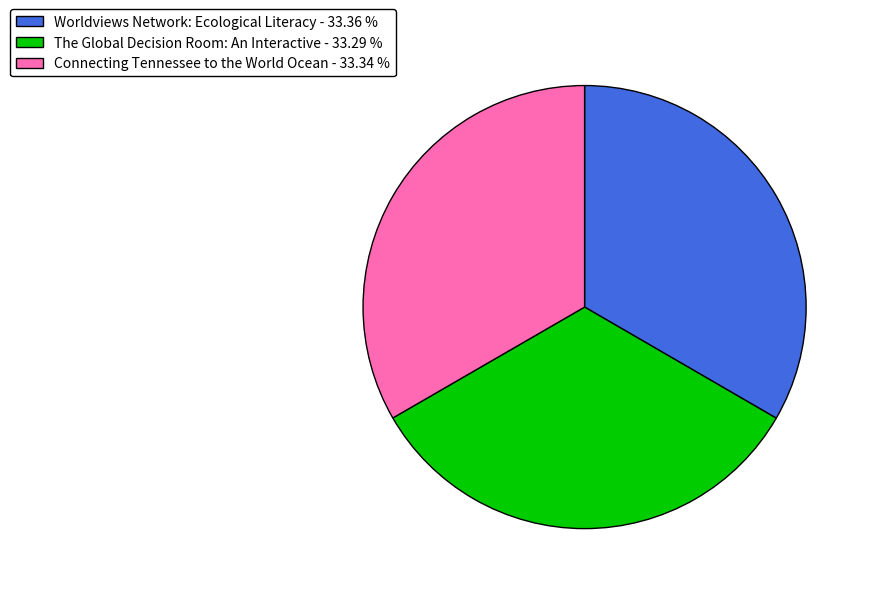

Do Connecting Tennessee to the World Ocean and The Global Decision Room: An Interactive together represent more than half of the pie?

Yes